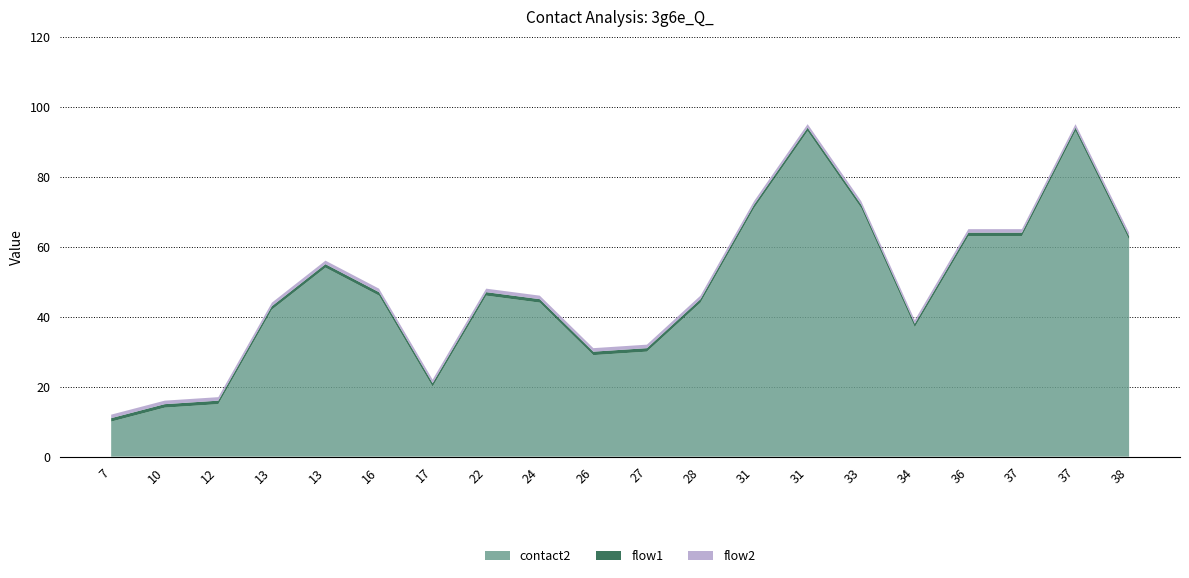

Reading left to right, list all the values displayed in this chart.

contact2: 10	14	15	42	54	46	20	46	44	29	30	44	71	93	71	37	63	63	93	62
flow1: 1	1	1	1	1	1	1	1	1	1	1	1	1	1	1	1	1	1	1	1
flow2: 1	1	1	1	1	1	1	1	1	1	1	1	1	1	1	1	1	1	1	1